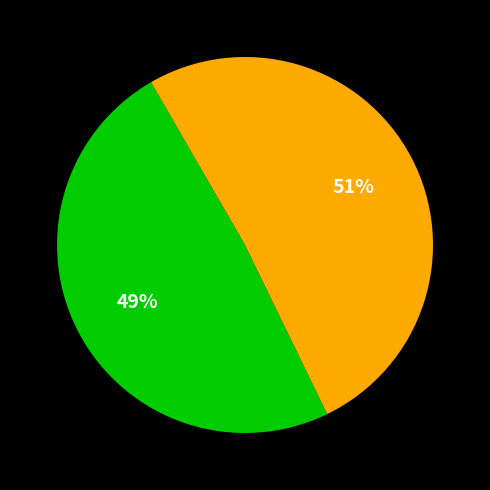

Does any single category account for the majority?

Yes